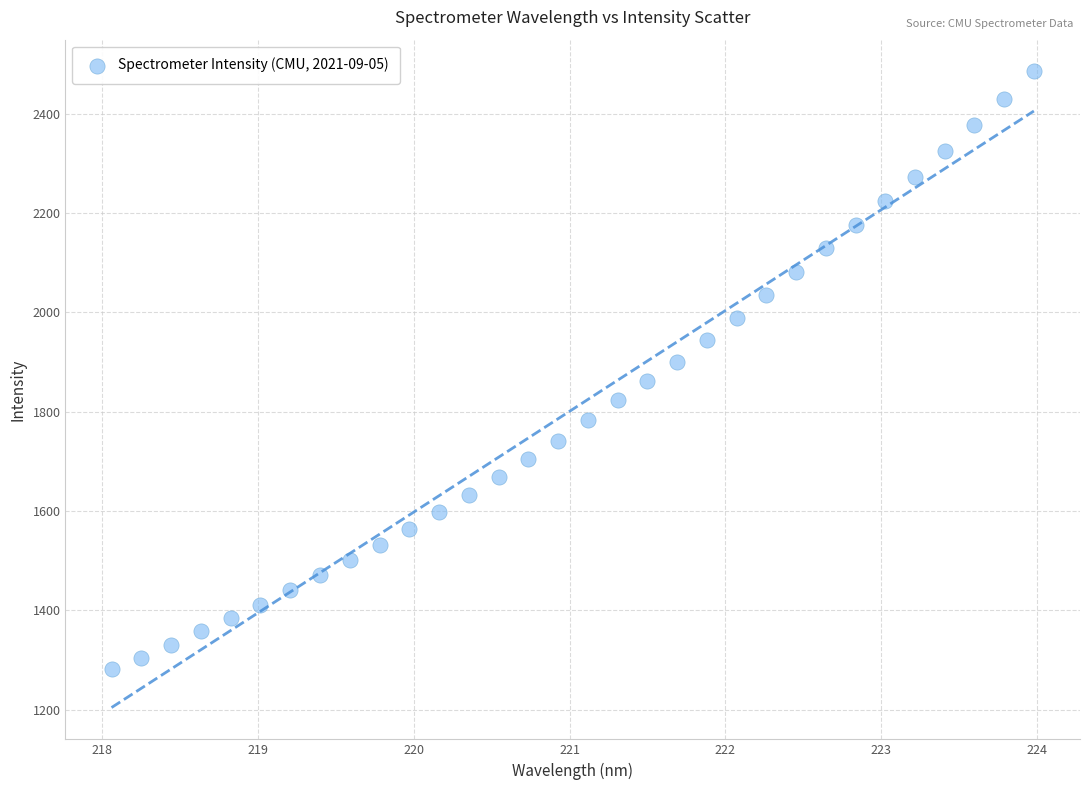

What is the range of X values (max minus min)?

5.9